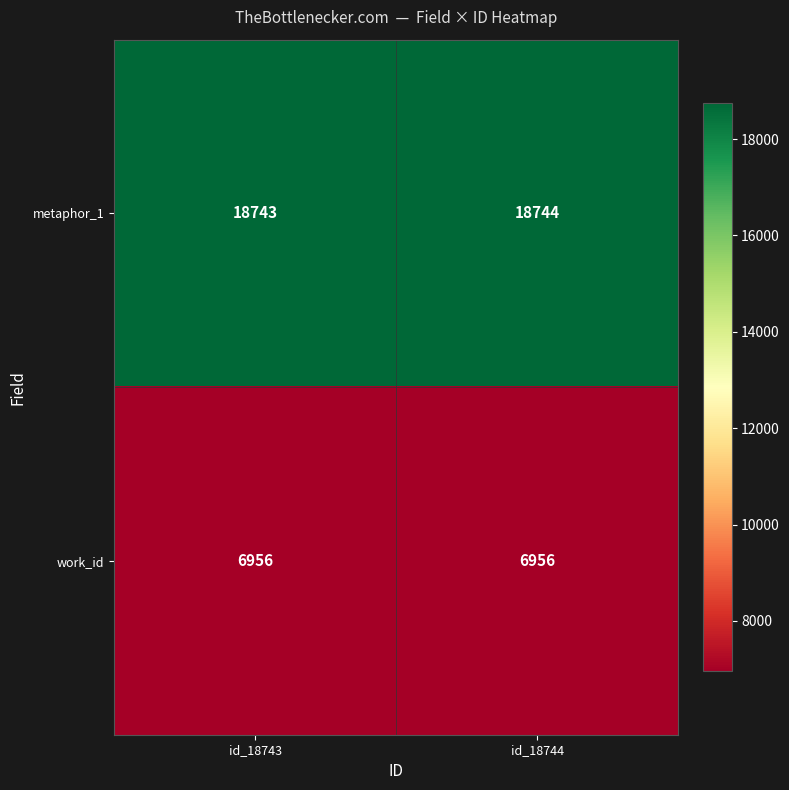

What is the sum of the metaphor_1 values at id_18744 and id_18743?

37487